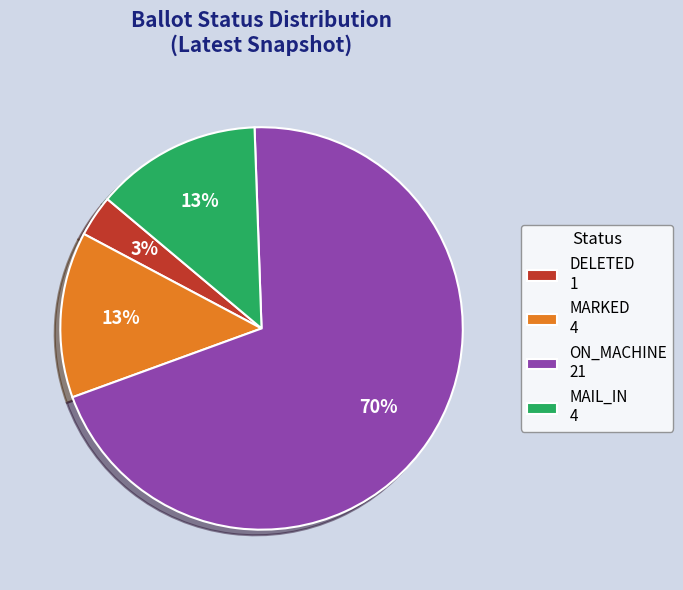

Which has a higher value, ON_MACHINE 21 or DELETED 1?

ON_MACHINE 21